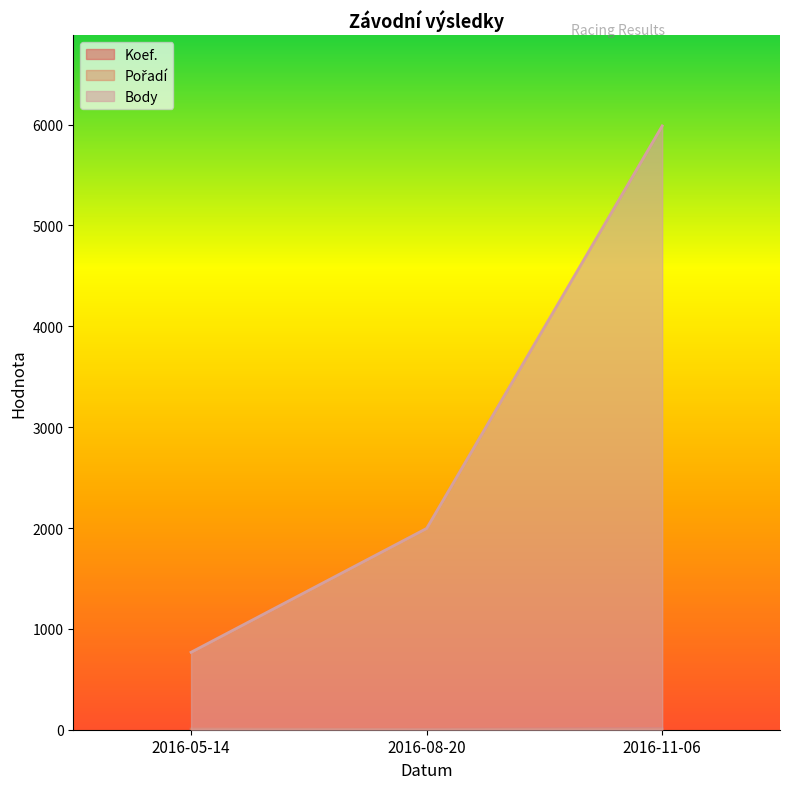

What is the label of the 2nd point from the right?

2016-08-20